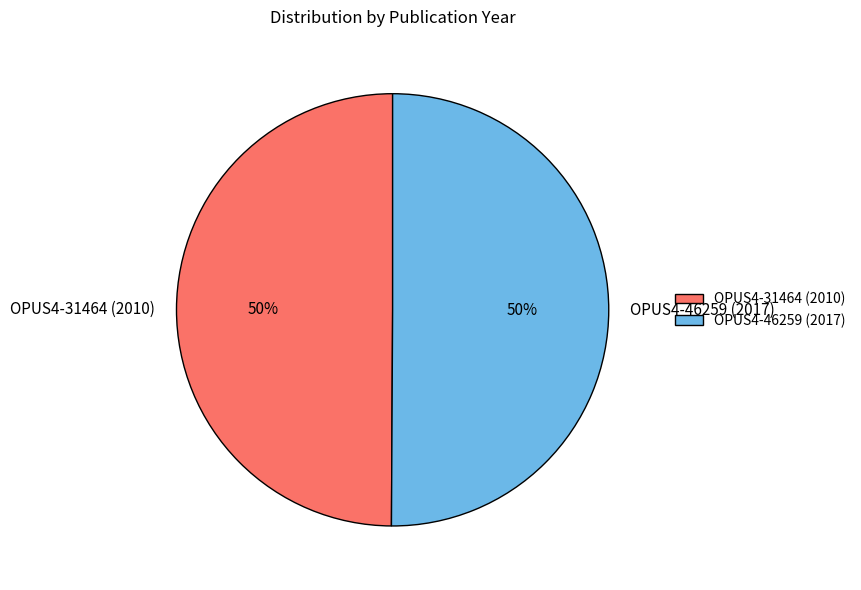

To the nearest percent, what is the average slice percentage?

50%